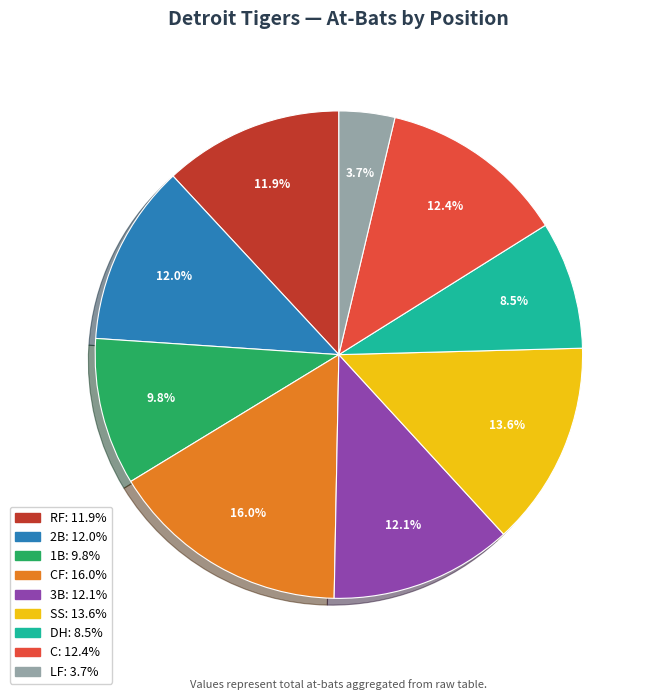

Is there any slice that represents more than half of the pie?

No